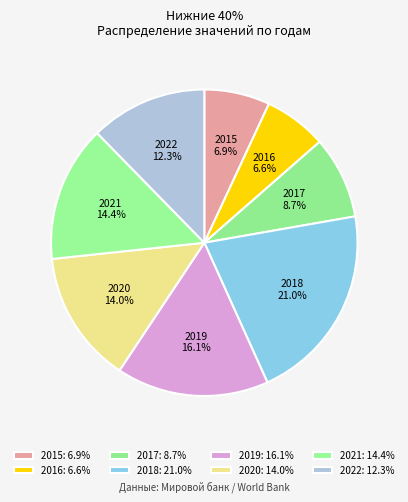

To the nearest percent, what percentage of the pie is 2022?

12%